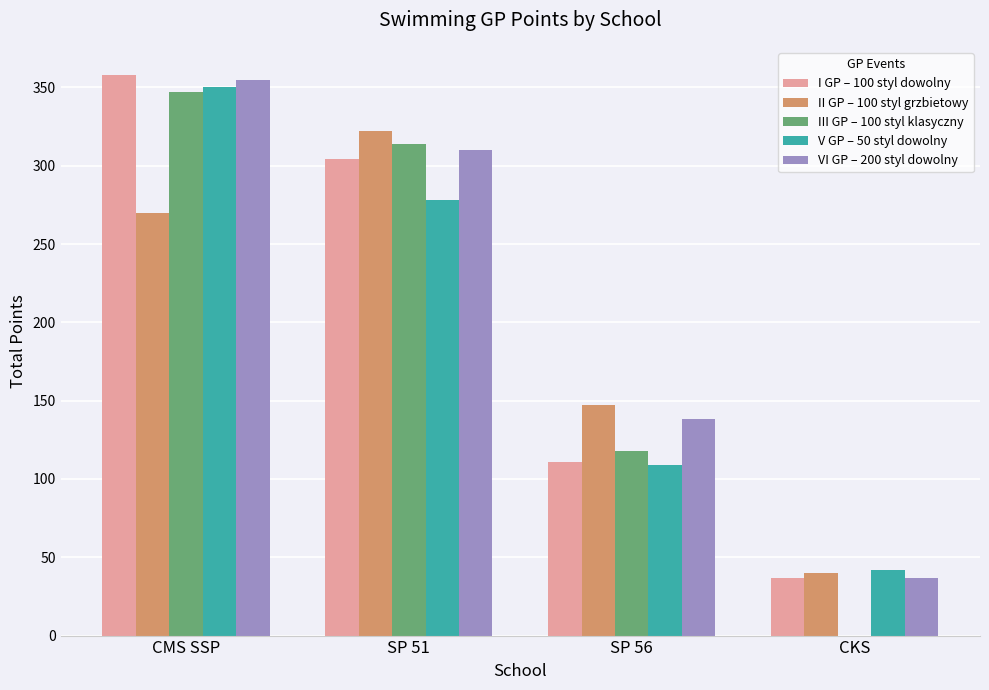

What is the sum of the III GP – 100 styl klasyczny values at CMS SSP and SP 56?

465